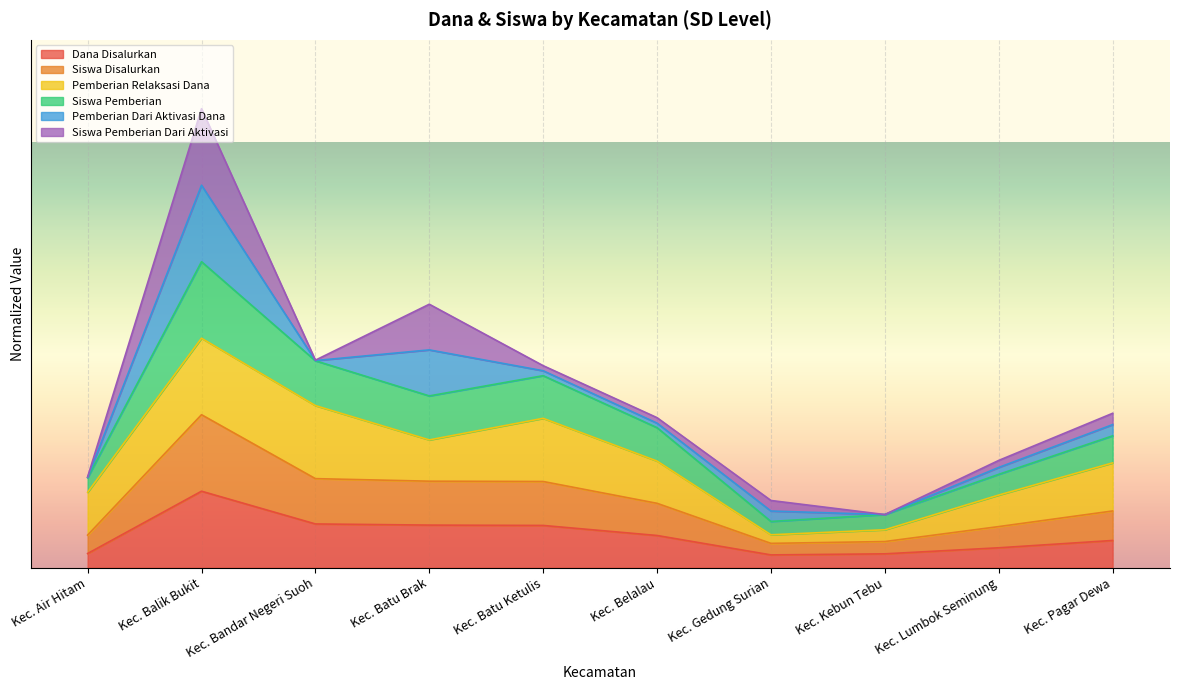

What is the maximum value for Siswa Disalurkan?

0.4